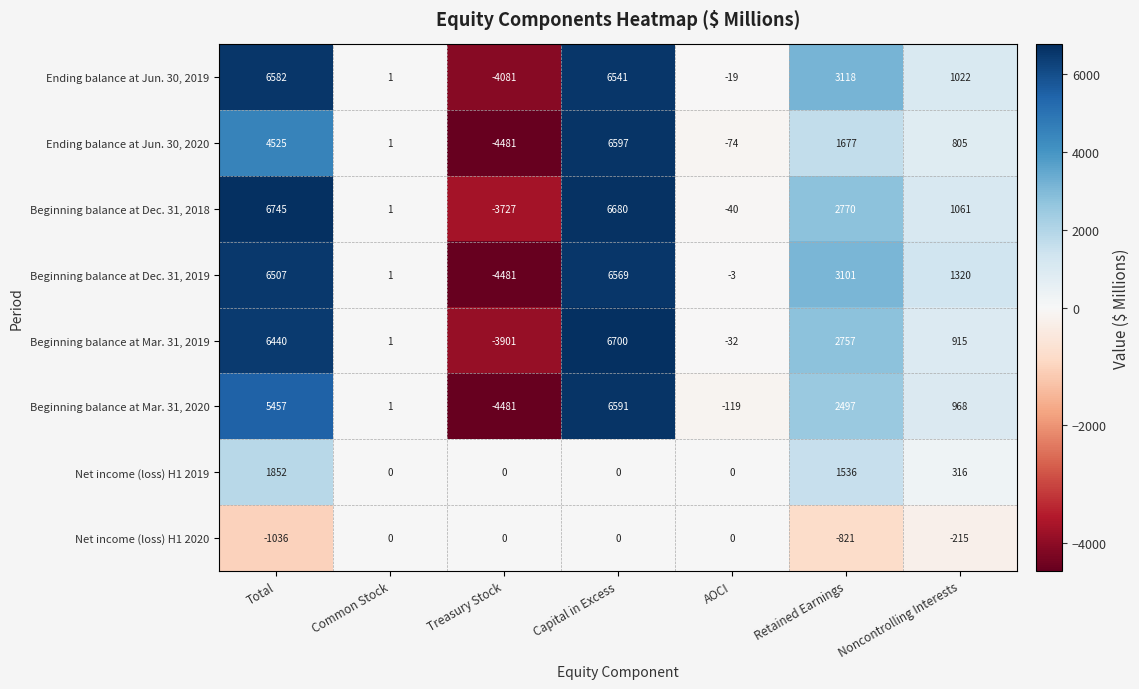

At which category is the sum across all series the highest?

Capital in Excess